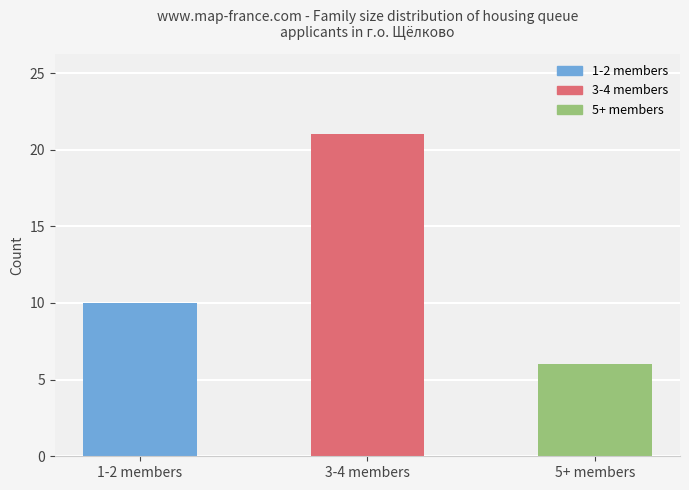

Read the value at 1-2 members, to the nearest 5.

10